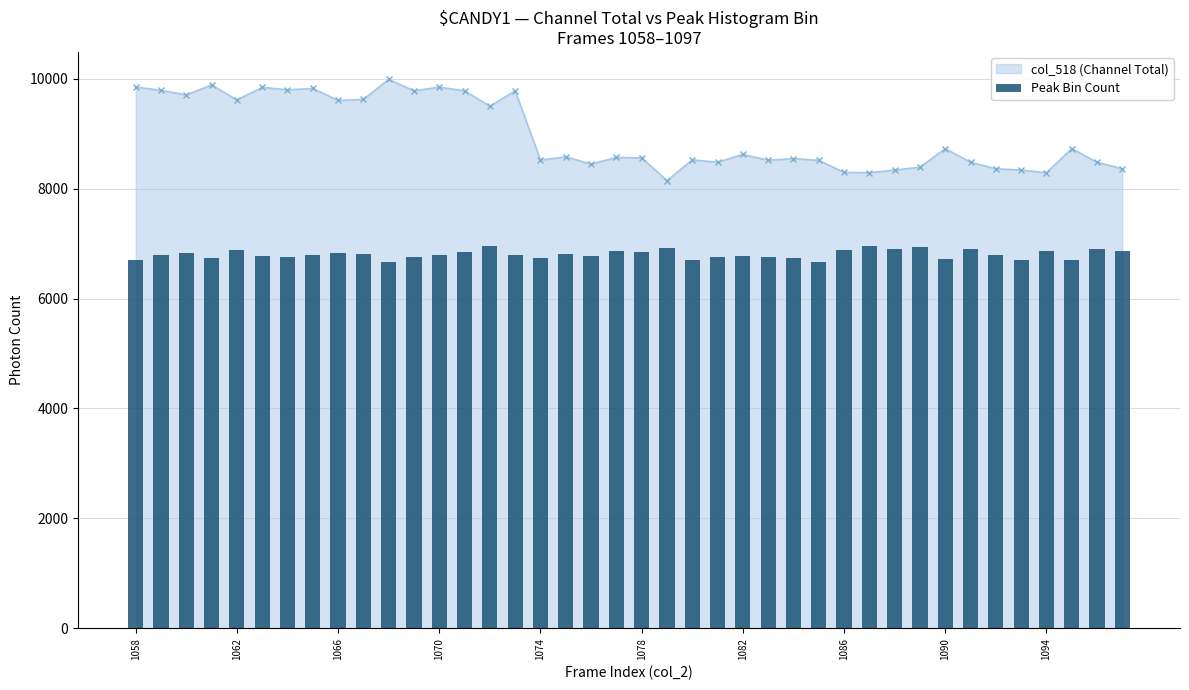

The value at 27 is 10585. True or false?

False